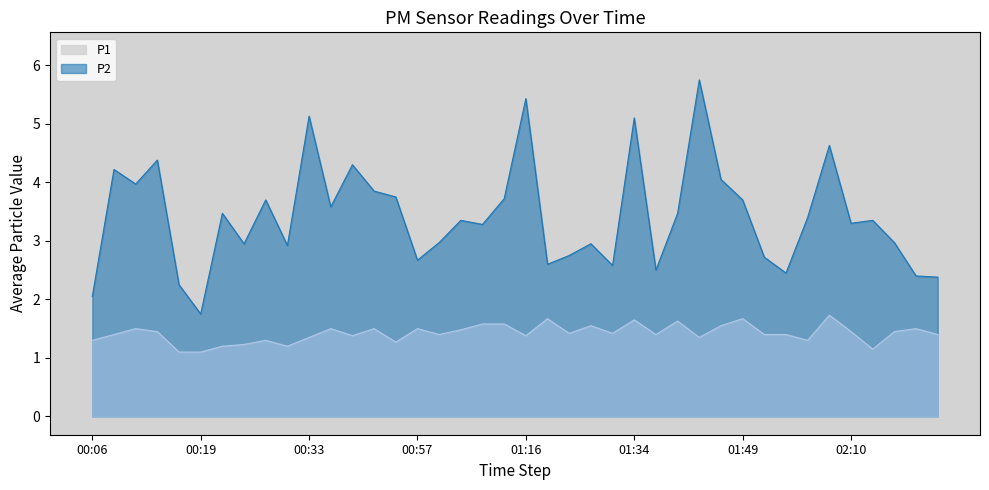

How many lines are shown in the chart?

2